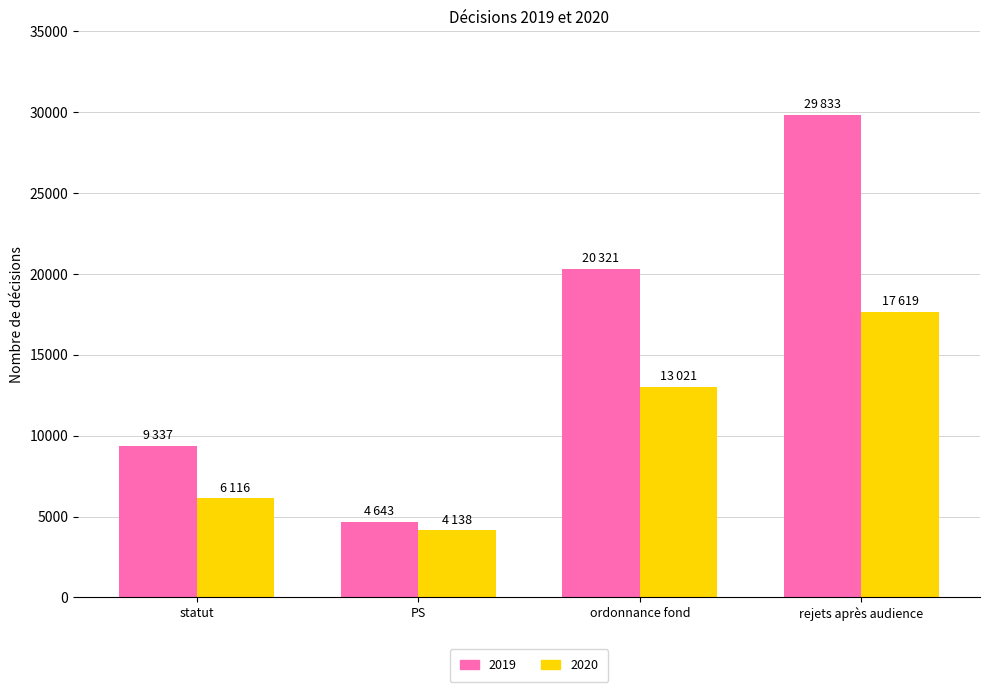

What are all the series names shown in the legend?

2019, 2020